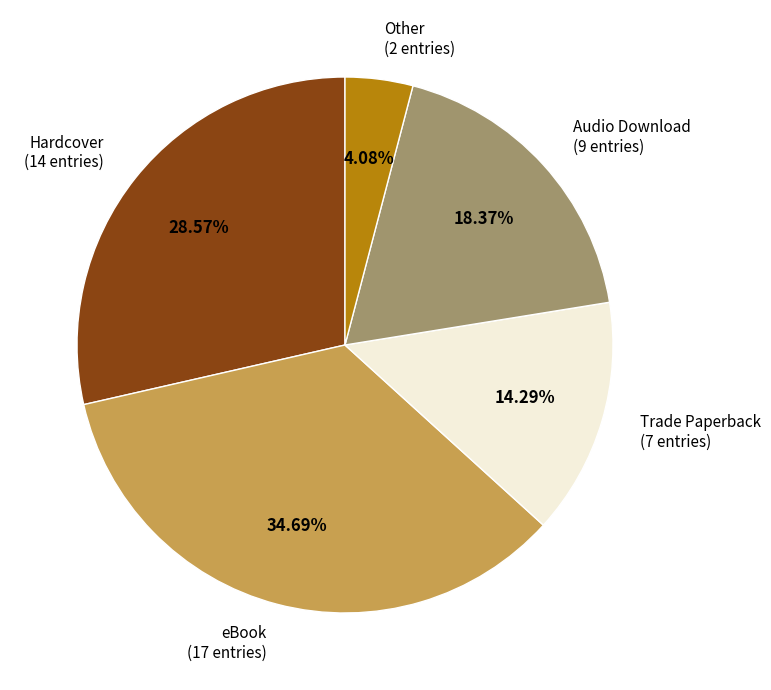

Does any single category account for the majority?

No